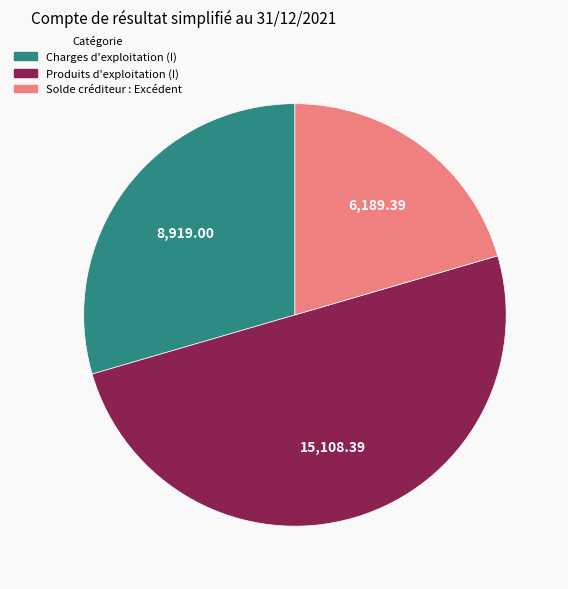

Is the sum of Produits d'exploitation (I) and Solde créditeur : Excédent greater than half?

Yes